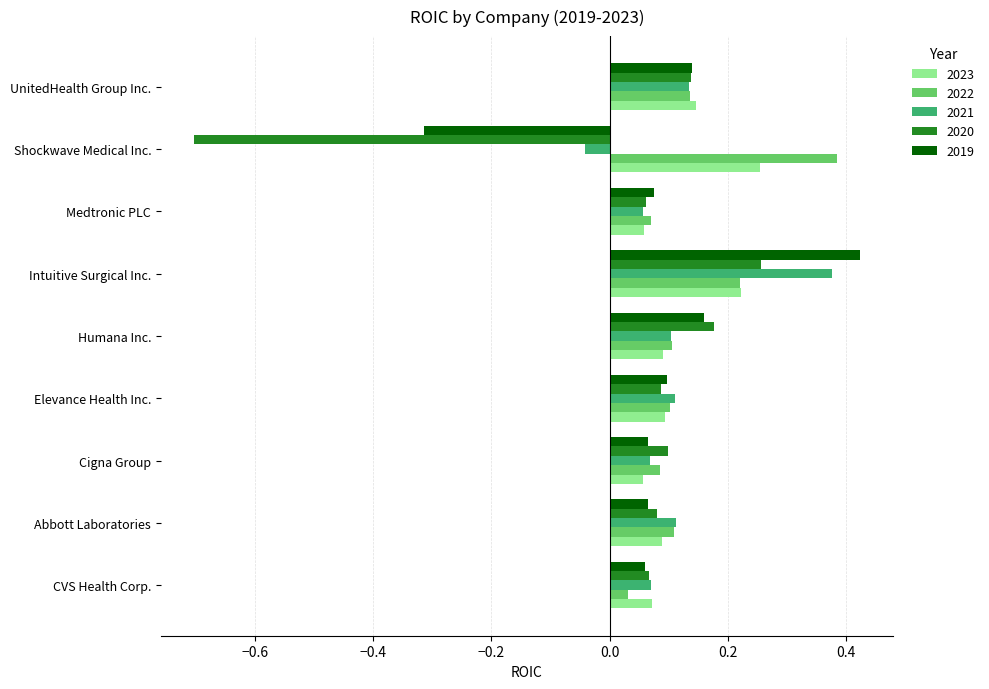

At how many categories does at least one series exceed 0?

9